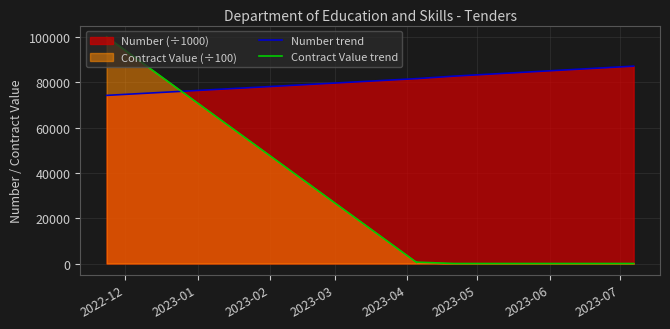

The Number trend series shows 123958.9 at 2023-03. True or false?

False